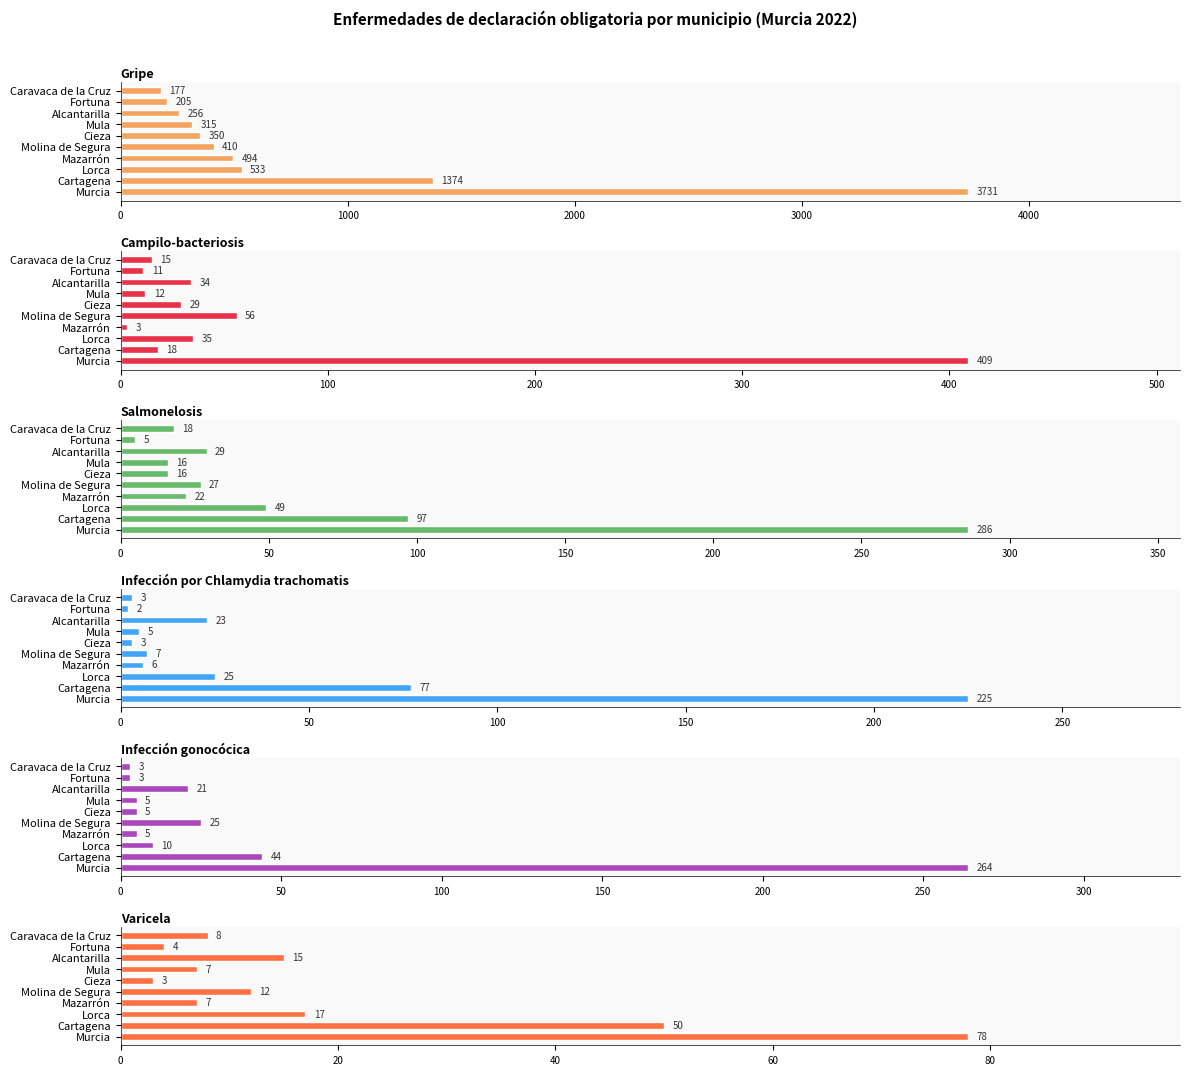

What is the average value of the Infección gonocócica series?

38